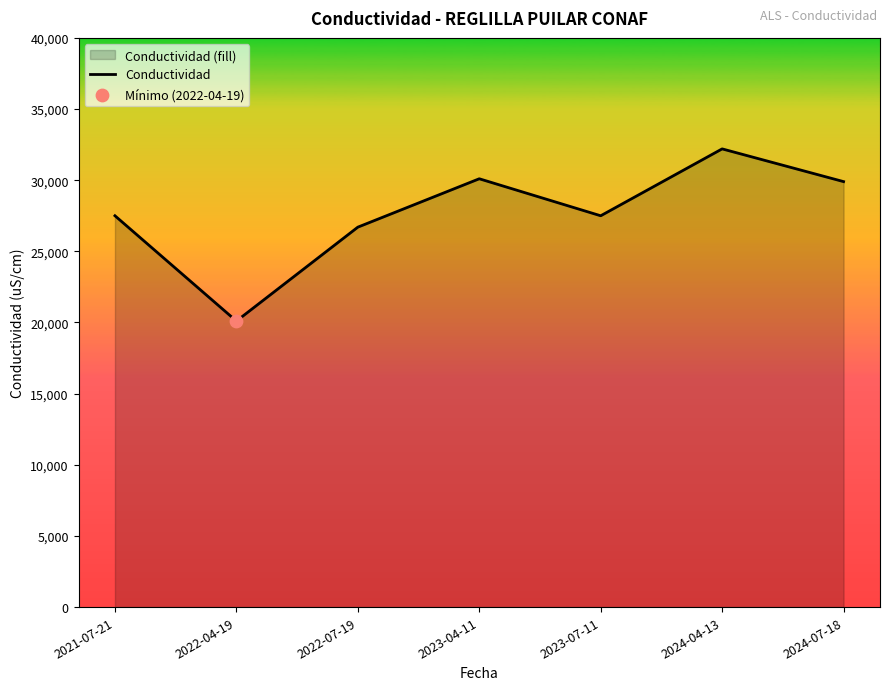

Approximately how many times larger is the value at 2021-07-21 compared to 2022-04-19?

1.4